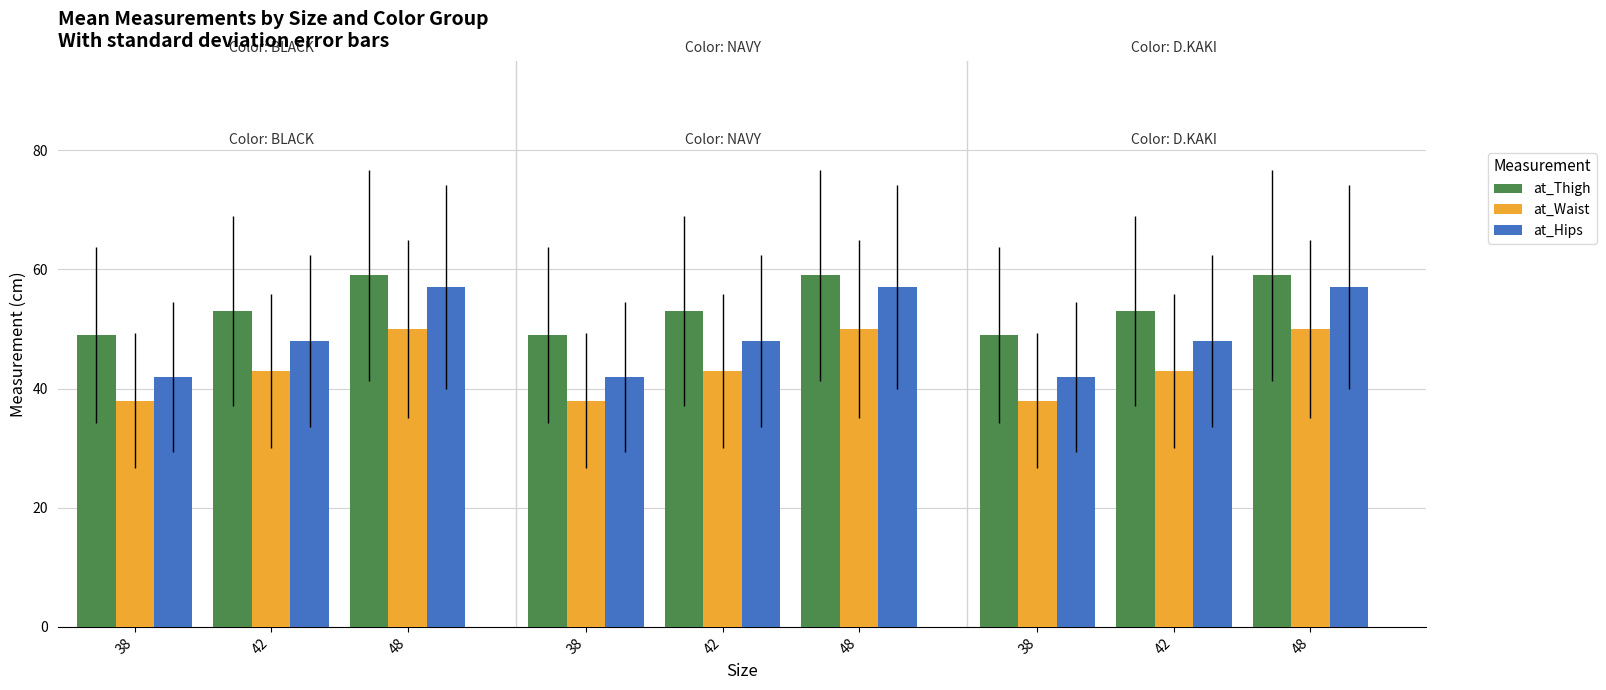

Count the number of data series in this chart.

3